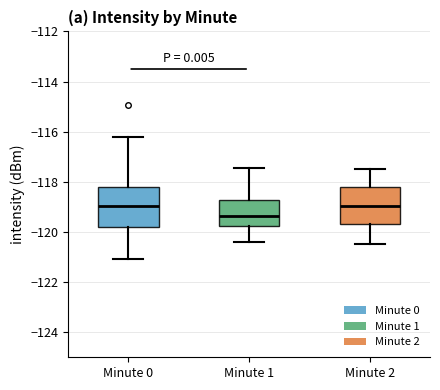

Where does the median line of the box for Minute 0 sit on the y-axis? The values are not printed on the chart, so give them approximately, as read against the axis.

-119.0